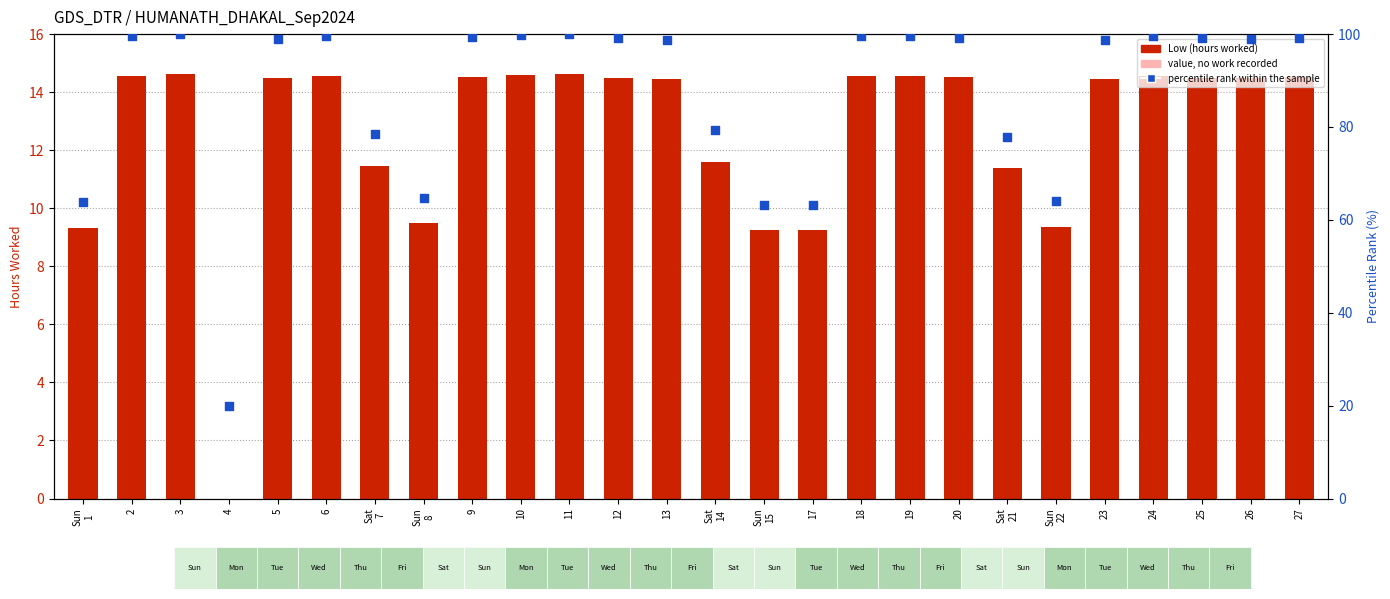

Which series has the largest total across all categories?

percentile rank within the sample